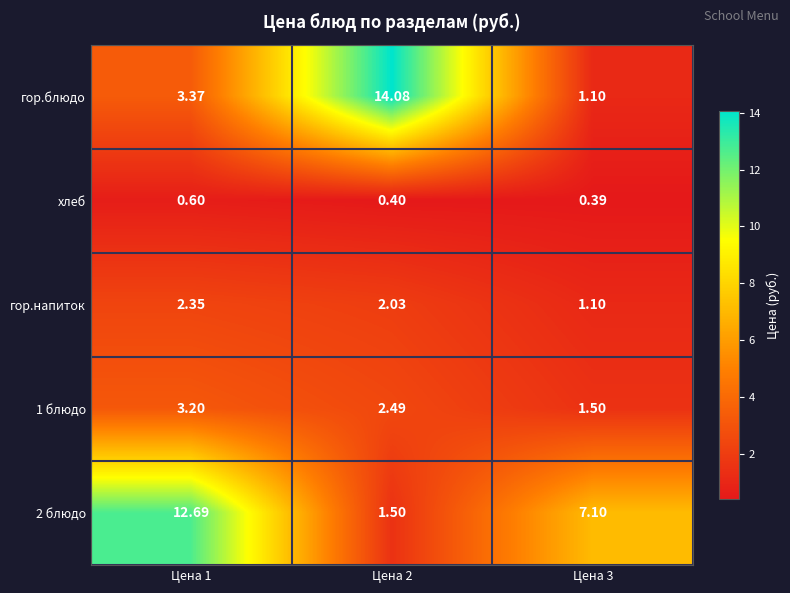

How many data points in гор.напиток are less than 2?

1